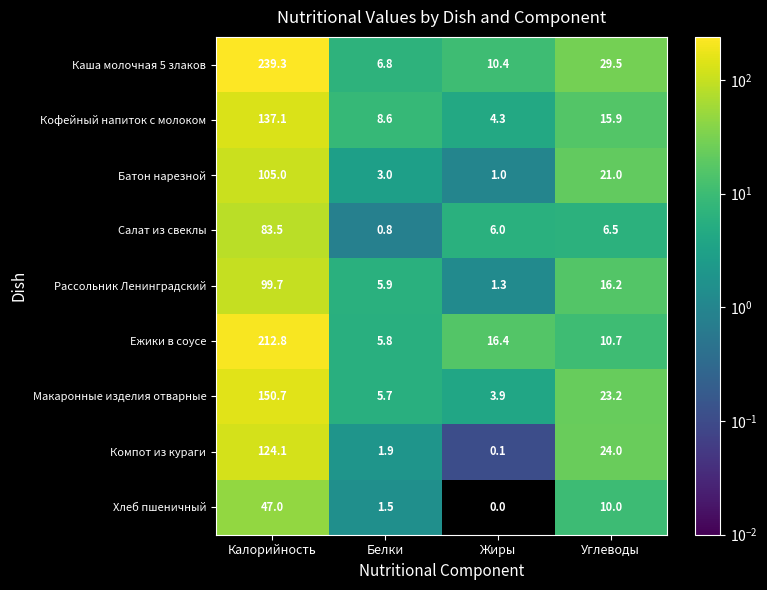

Which series changed the most between Белки and Углеводы?

Каша молочная 5 злаков